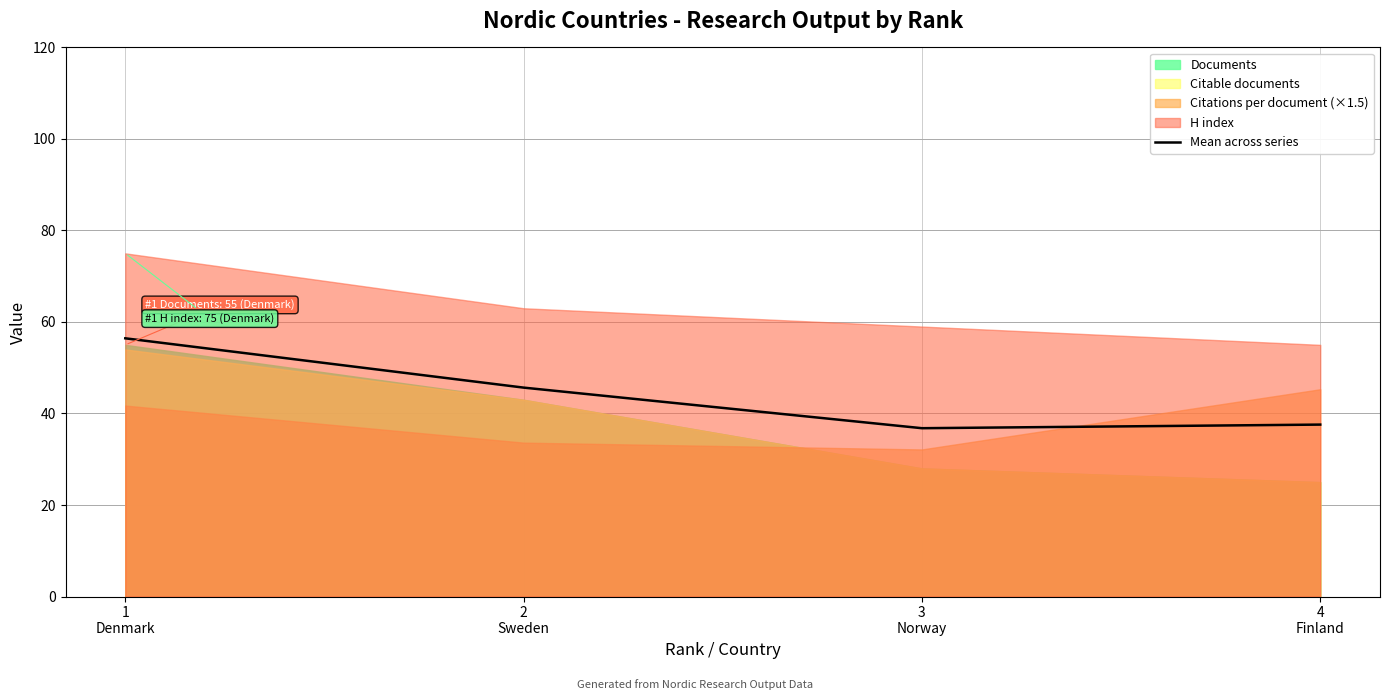

The chart shows a value of 26.2 at 1
Denmark. True or false?

False